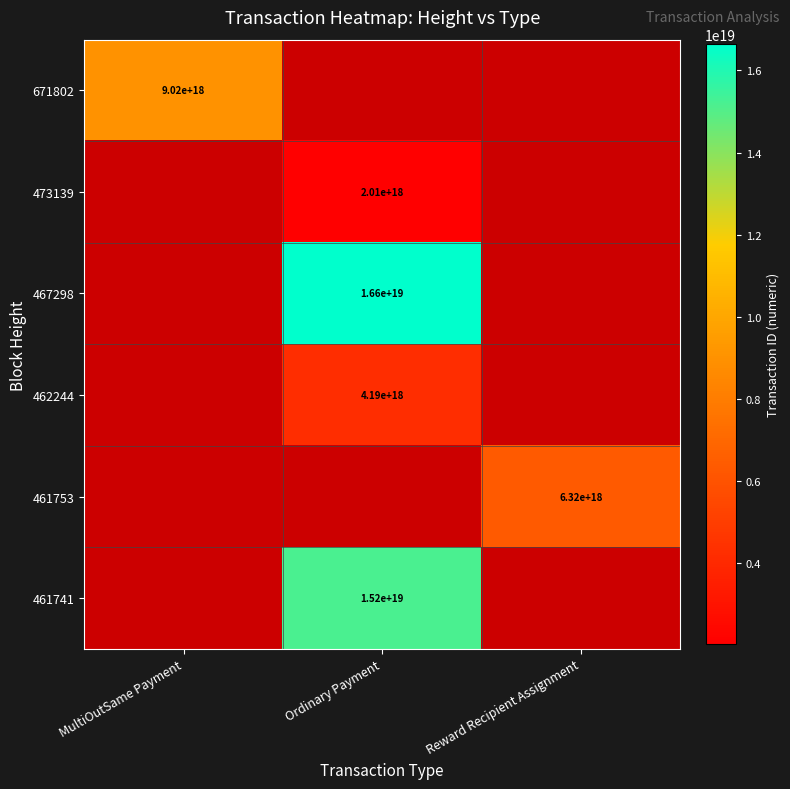

The 671802 series shows 6019921210345473024 at MultiOutSame Payment. True or false?

False